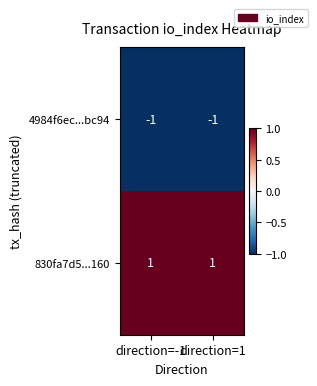

True or false: 4984f6ec...bc94 has a value of -1 at direction=-1.

True